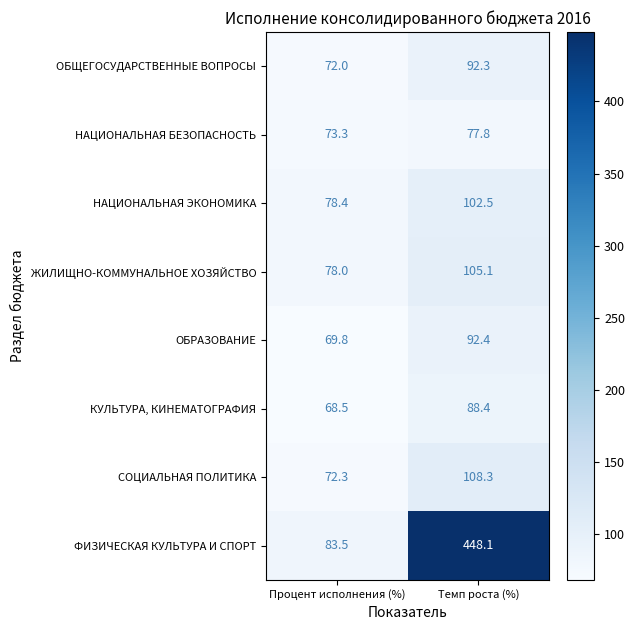

Which series has the largest total across all categories?

ФИЗИЧЕСКАЯ КУЛЬТУРА И СПОРТ